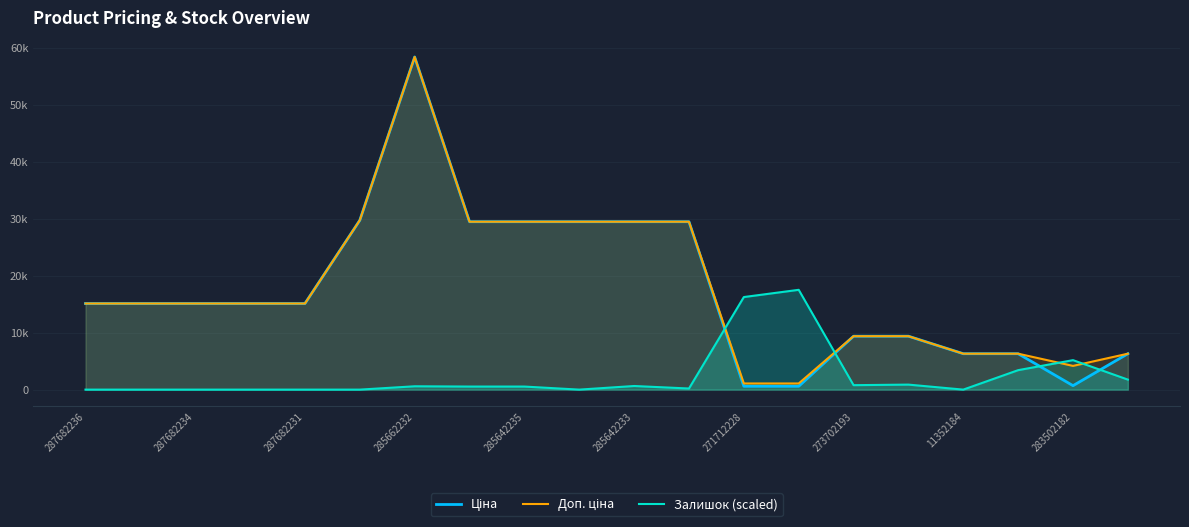

Which series has the largest range (max minus min)?

Ціна